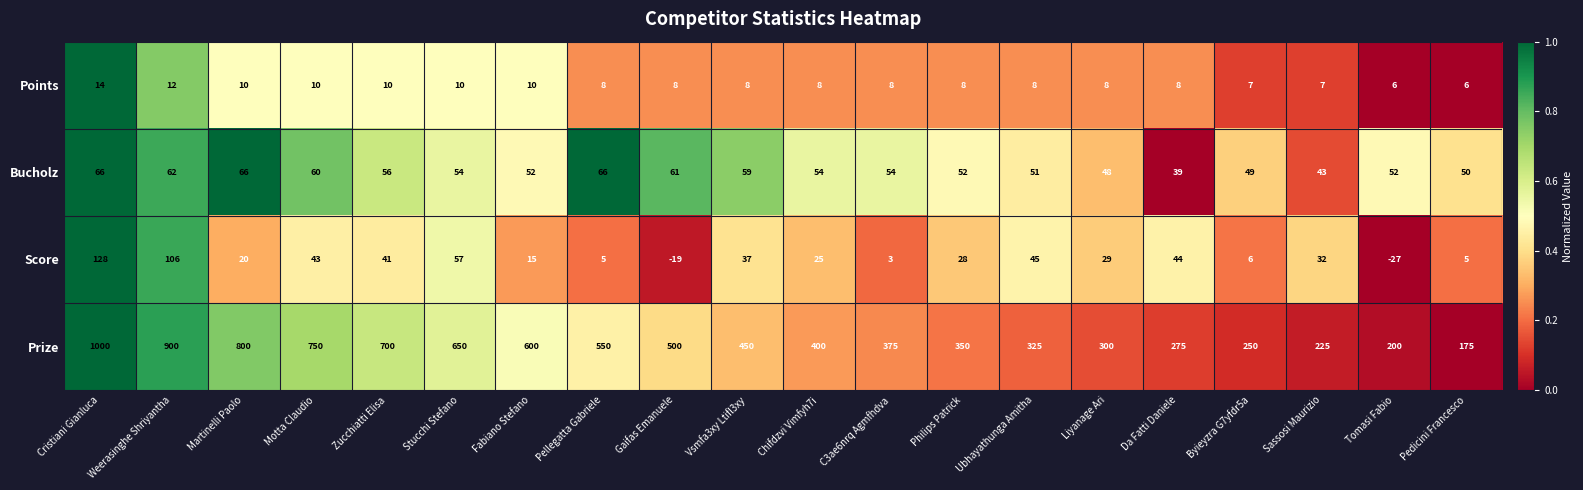

Read the Points value at Ubhayathunga Amitha.

8